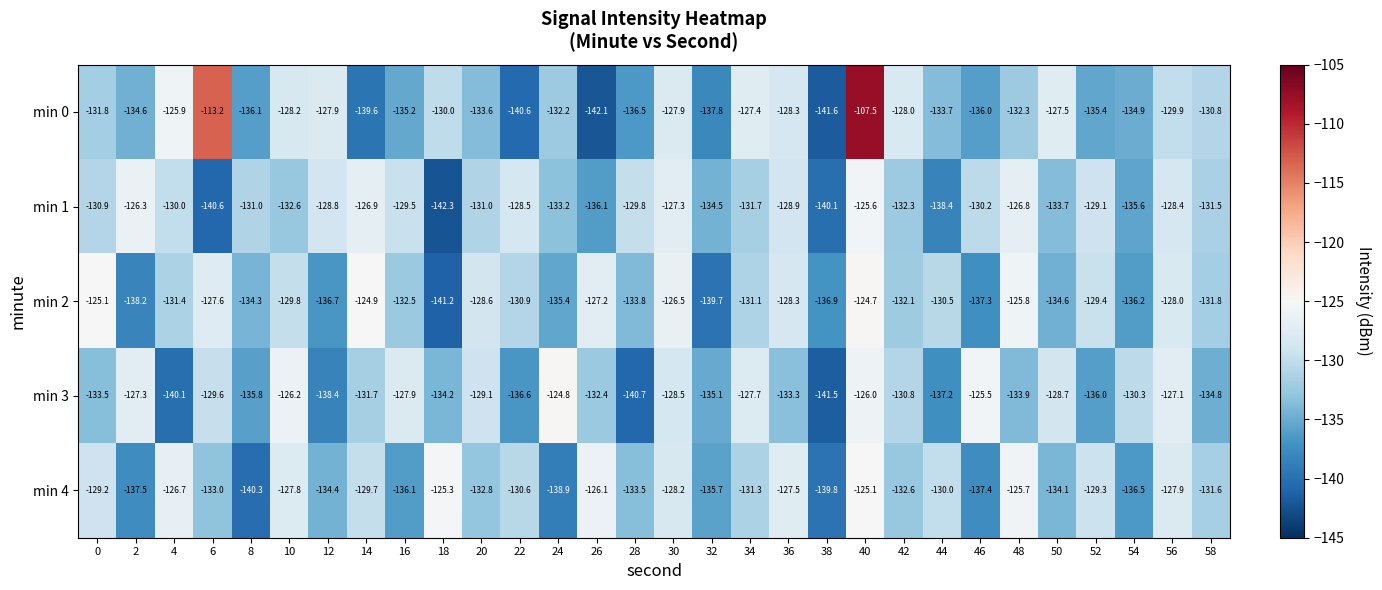

At how many categories does at least one series exceed -126?

9